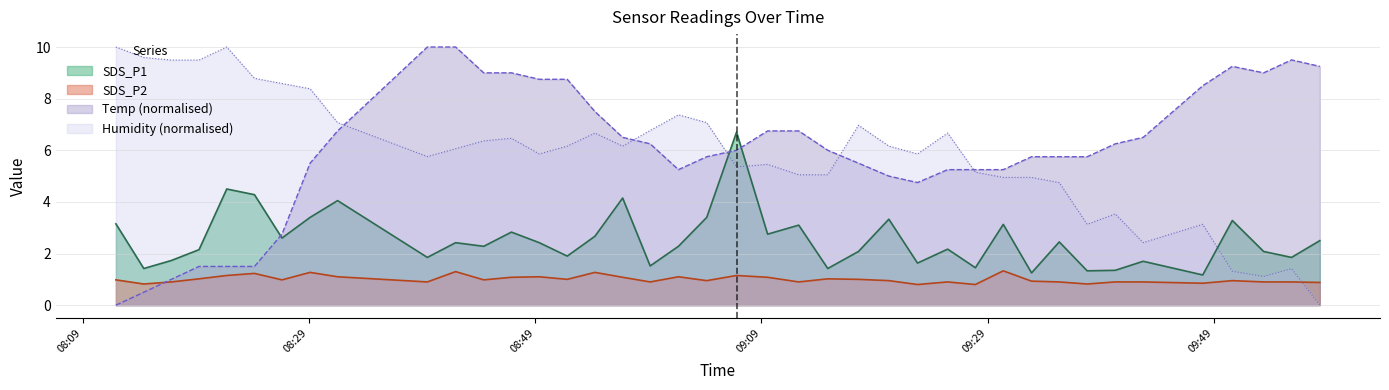

What is the value of the Temp point at the 3rd from the left?

1.0